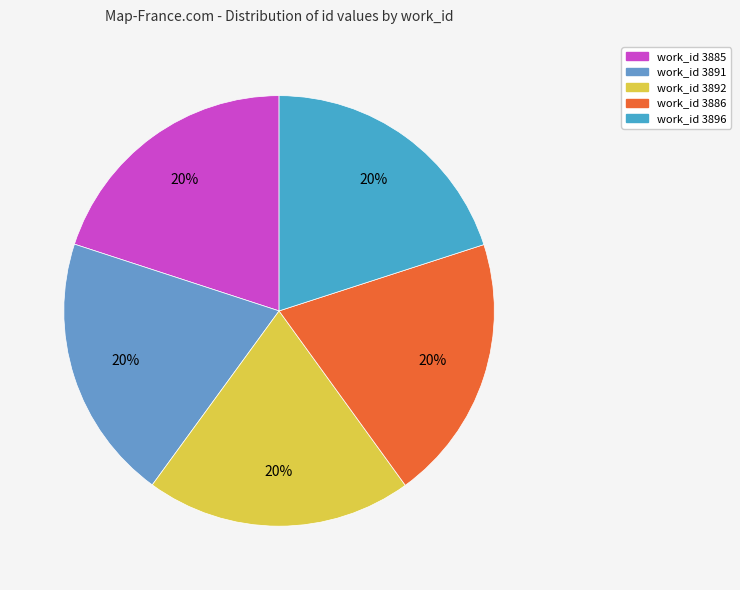

Count the number of slices in the pie.

5